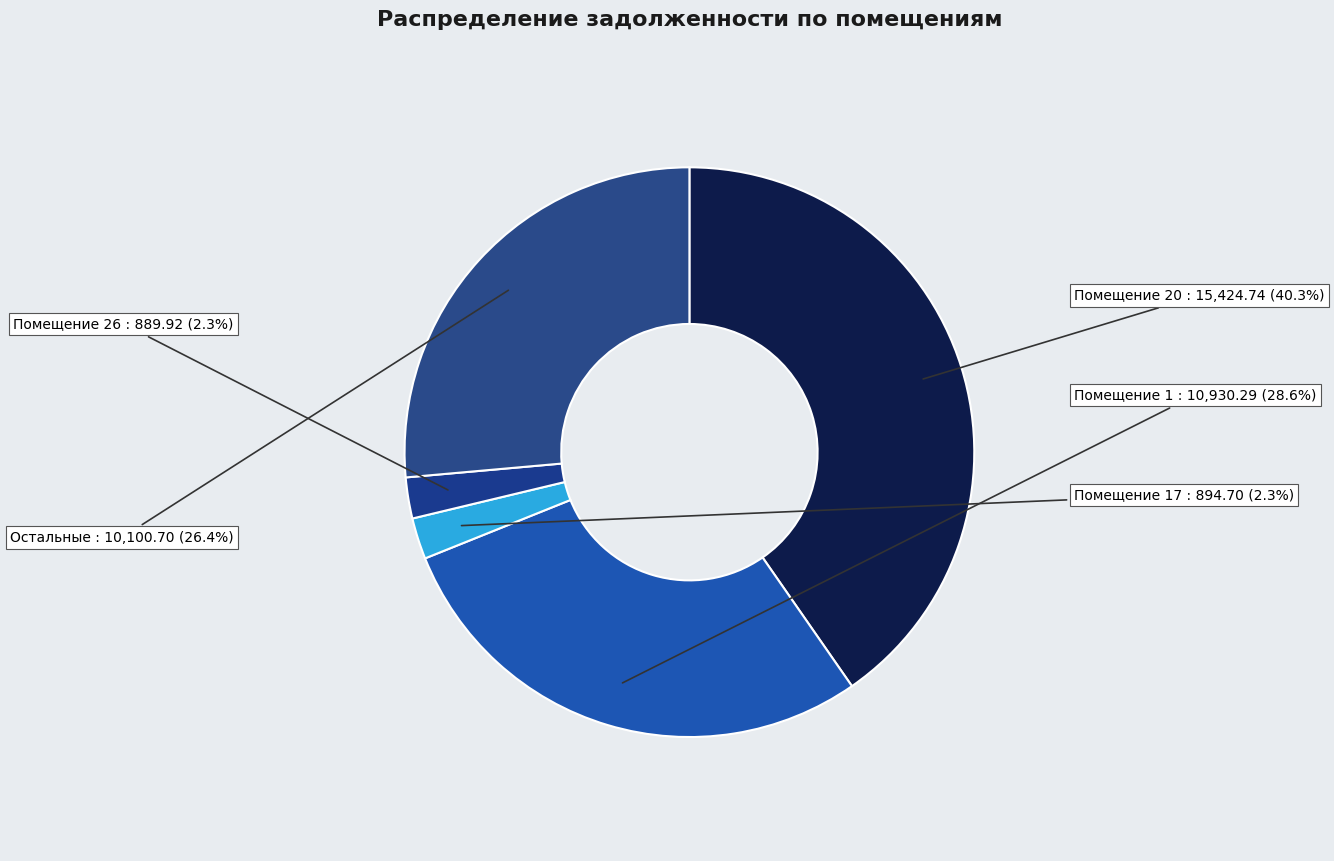

Which has a higher value, Остальные or Помещение 26?

Остальные